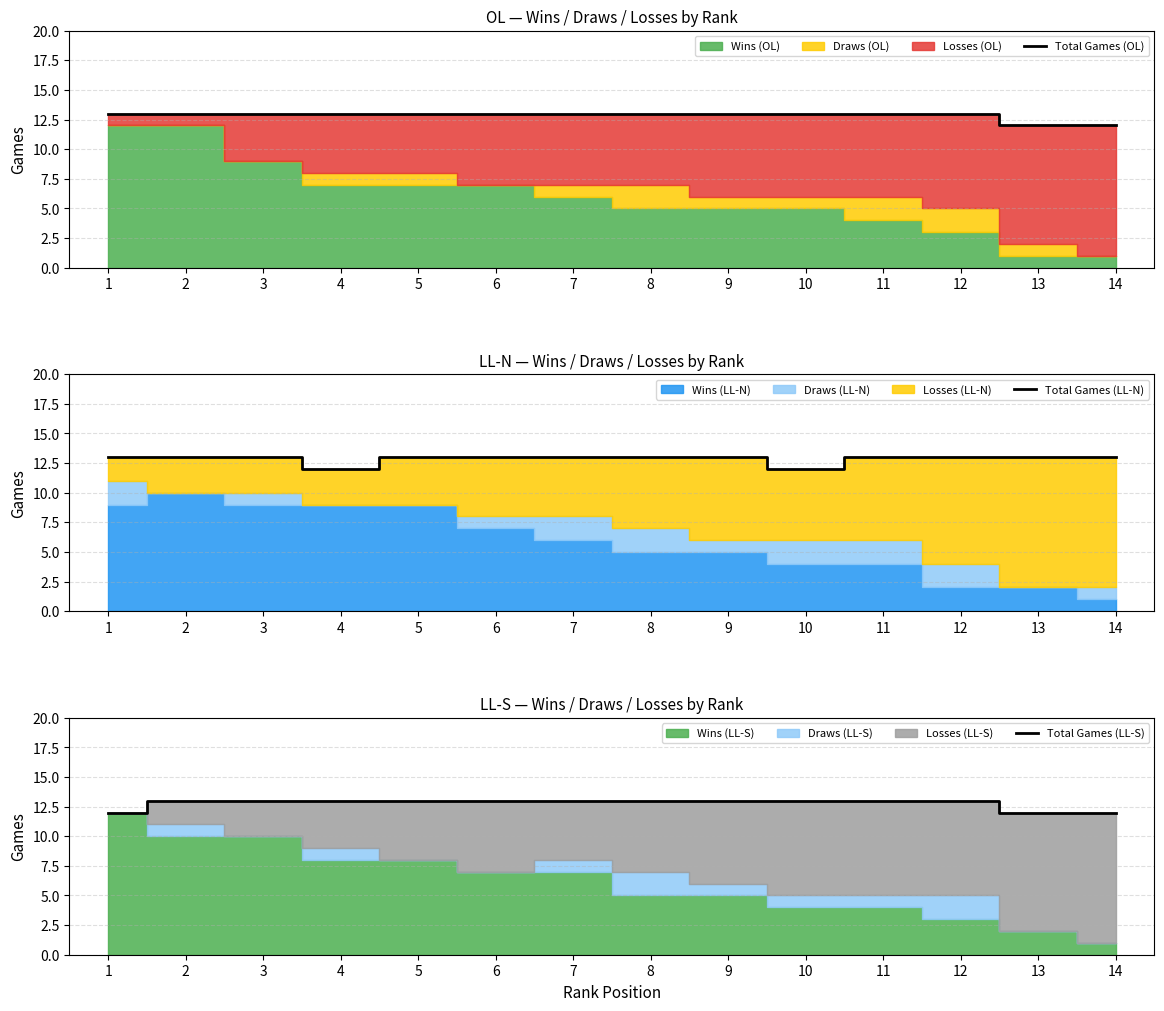

What is the total value across all series at 14?

37